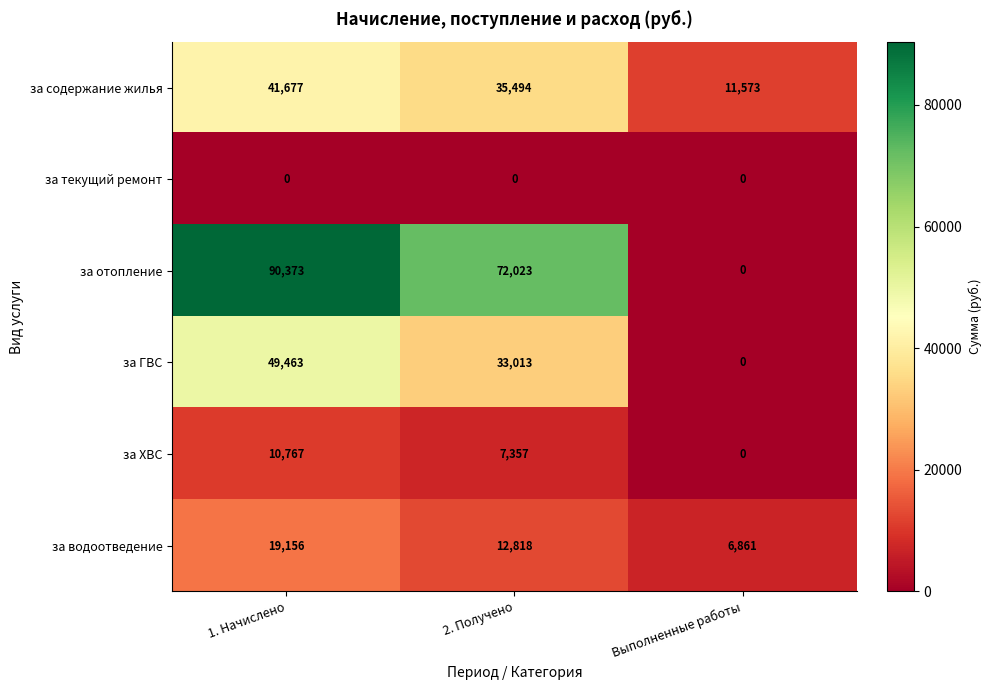

Reading left to right, transcribe all the data shown in this chart.

за содержание жилья: 1. Начислено=41677	2. Получено=35494	Выполненные работы=11573
за текущий ремонт: 1. Начислено=0	2. Получено=0	Выполненные работы=0
за отопление: 1. Начислено=90373	2. Получено=72023	Выполненные работы=0
за ГВС: 1. Начислено=49463	2. Получено=33013	Выполненные работы=0
за ХВС: 1. Начислено=10767	2. Получено=7357	Выполненные работы=0
за водоотведение: 1. Начислено=19156	2. Получено=12818	Выполненные работы=6861